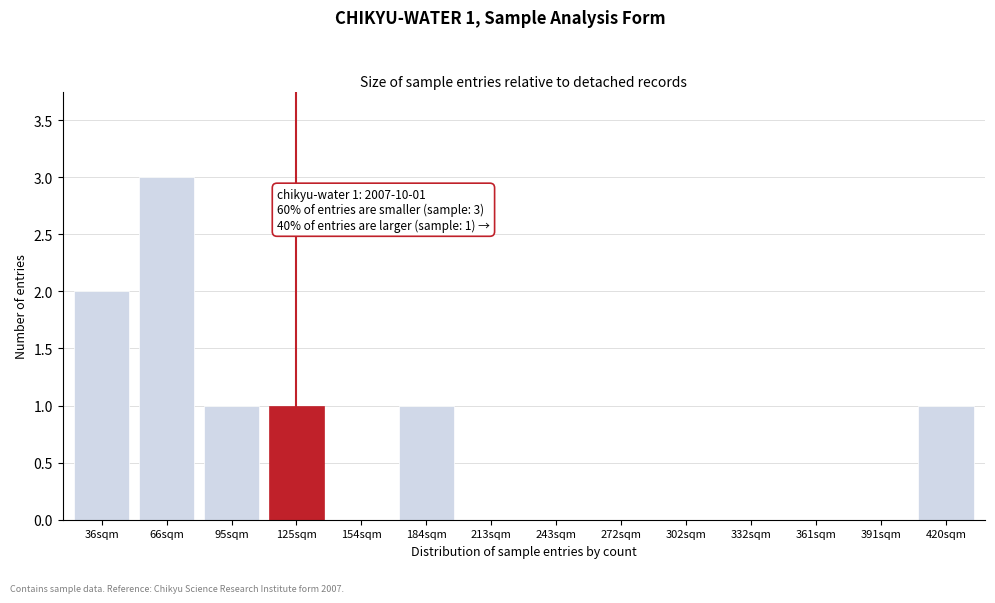

Reading left to right, extract all data points from this chart.

36sqm=2	66sqm=3	95sqm=1	125sqm=1	154sqm=0	184sqm=1	213sqm=0	243sqm=0	272sqm=0	302sqm=0	332sqm=0	361sqm=0	391sqm=0	420sqm=1